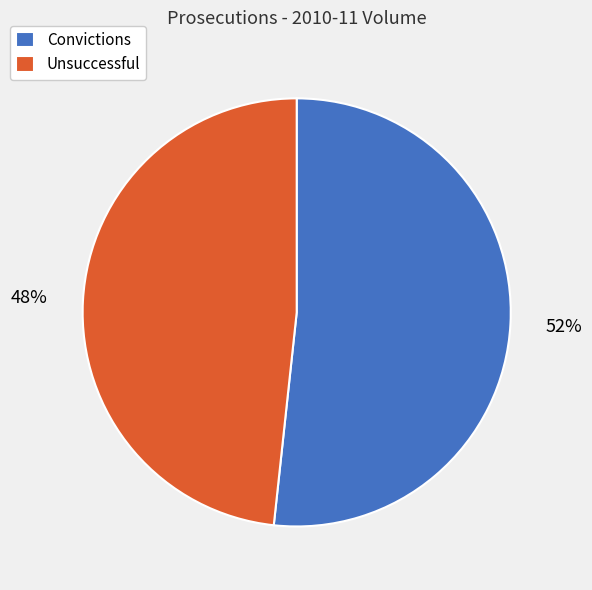

Does Unsuccessful account for over 50% of the chart?

No